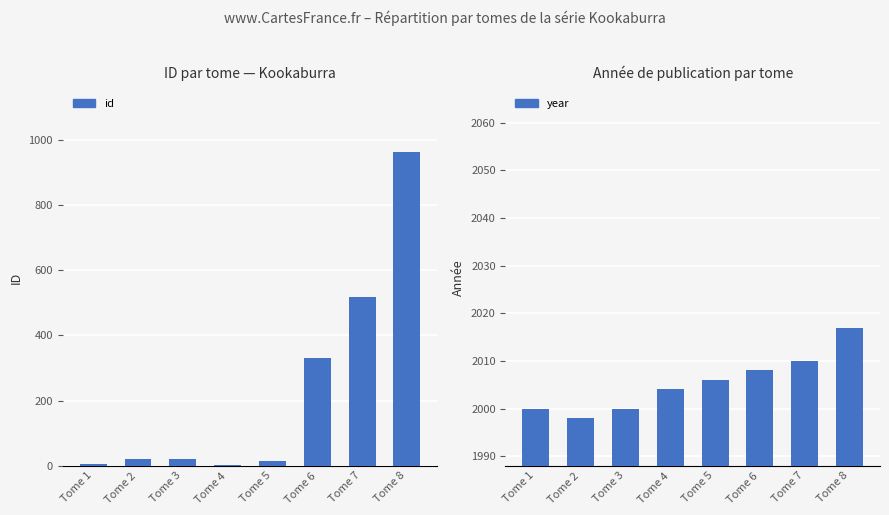

At which label does year first exceed 2006?

Tome 6